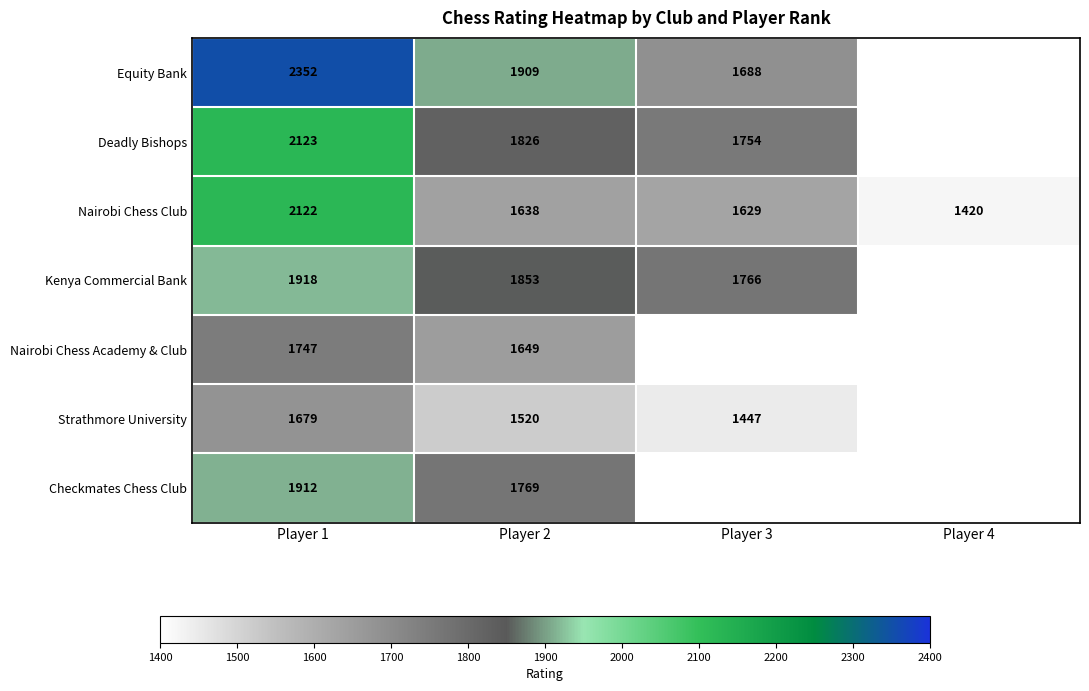

The Deadly Bishops series shows 626 at Player 1. True or false?

False